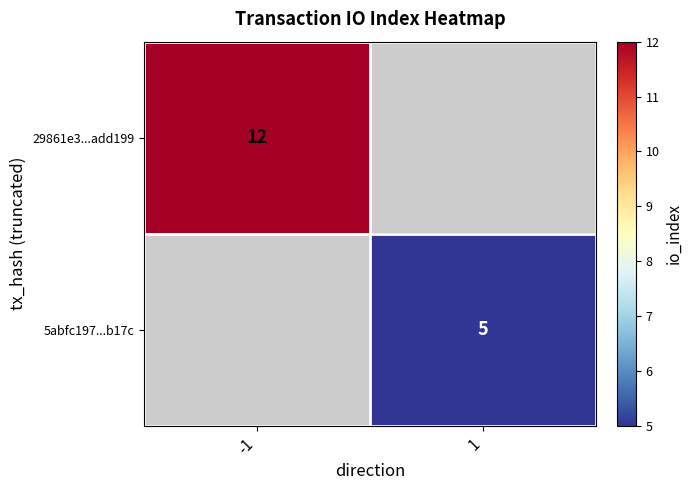

True or false: 5abfc197...b17c has a value of 5 at 1.

True